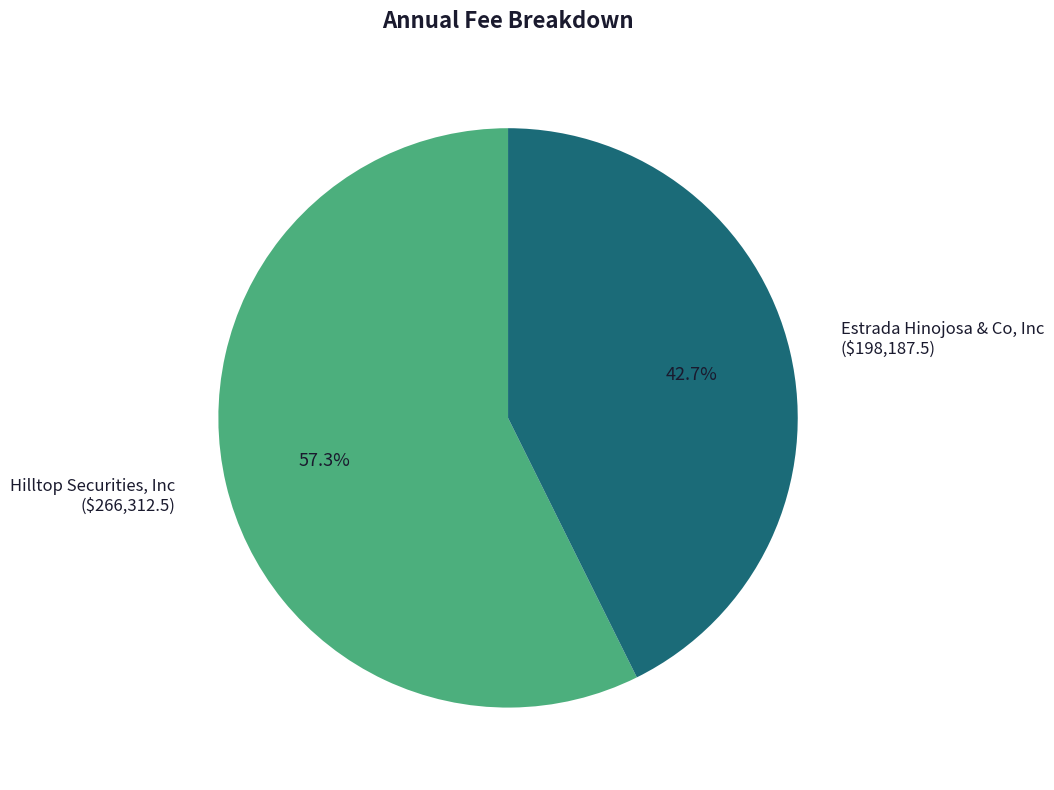

How many segments does this pie chart have?

2